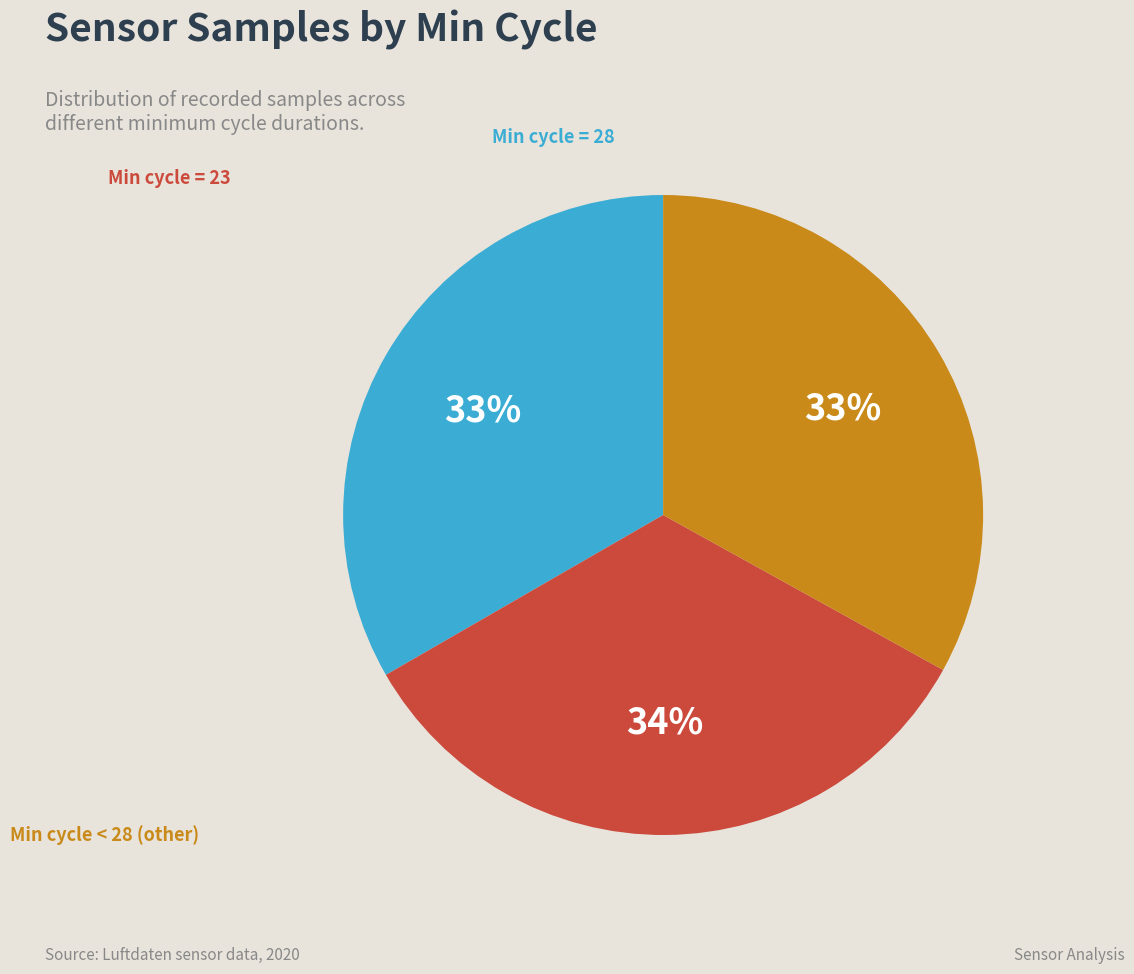

Is there a majority slice in this chart?

No